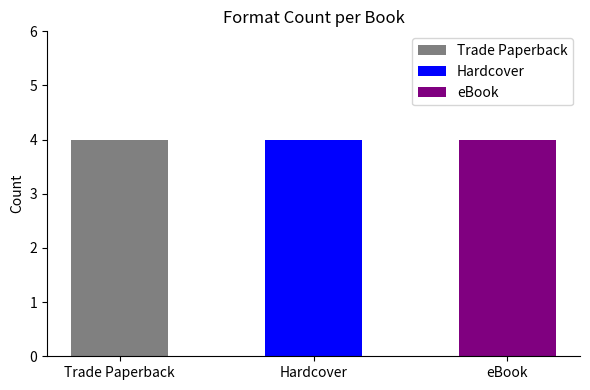

The value of Hardcover at Elmer and the Talent Show is 304793955. True or false?

False